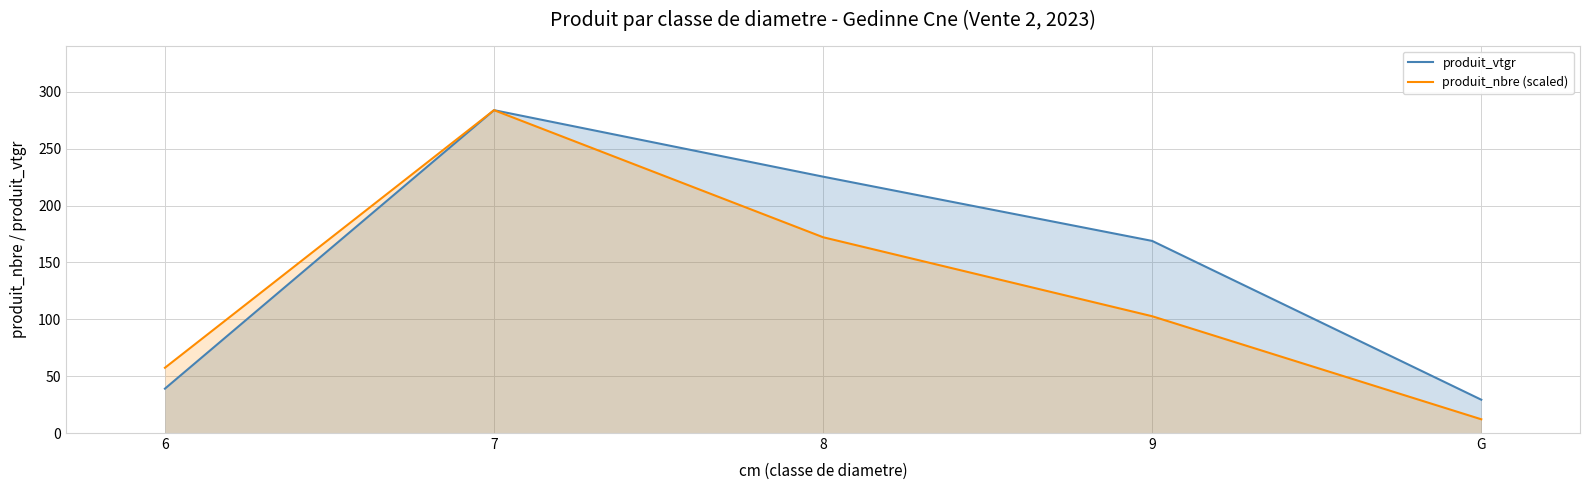

At which label does produit_nbre (scaled) reach its minimum?

G